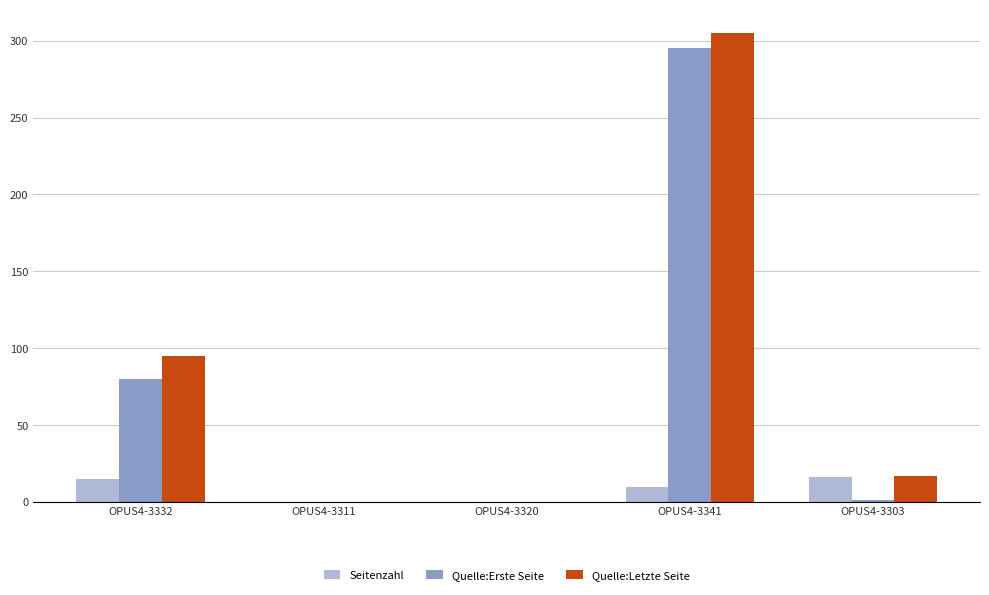

What is the maximum value shown in the chart?

305